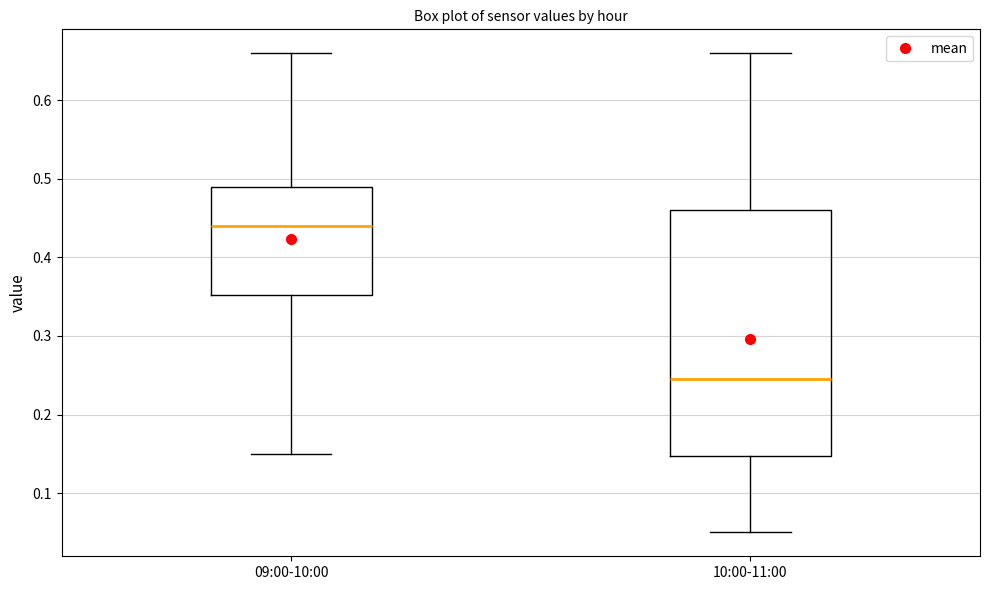

Where does the lower whisker of the box for 10:00-11:00 end on the y-axis? The values are not printed on the chart, so give them approximately, as read against the axis.

0.05